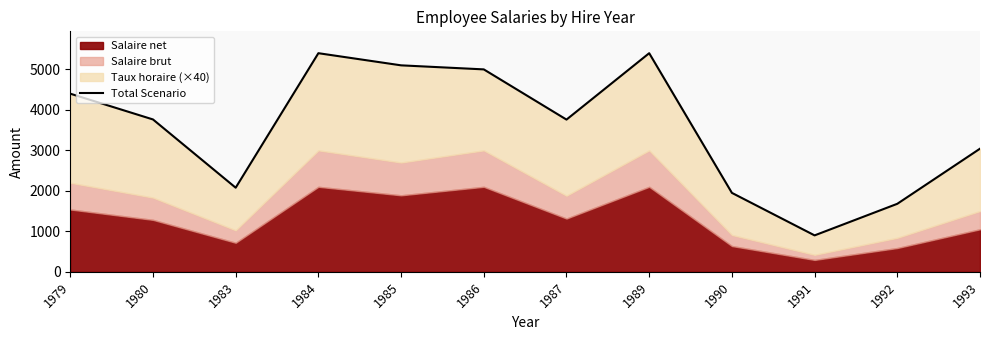

What is the value of the 2nd point from the left?

3763.5